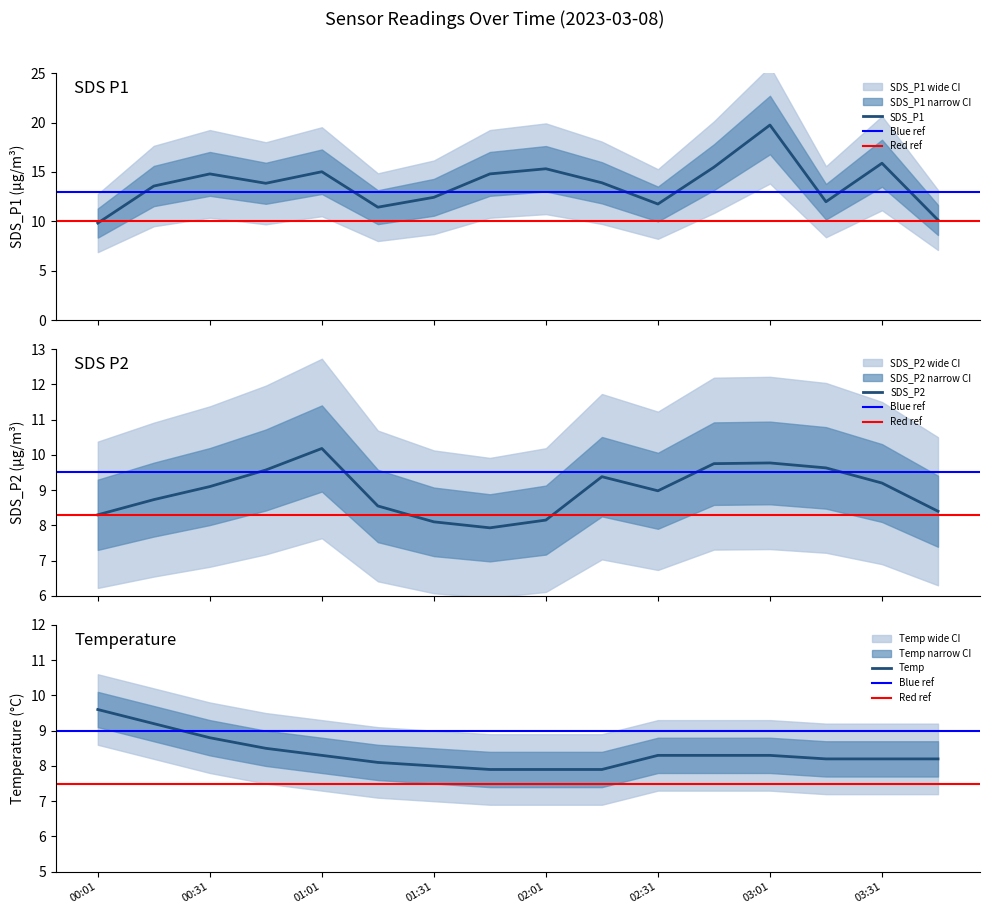

At which label does SDS_P1 reach its peak?

03:01